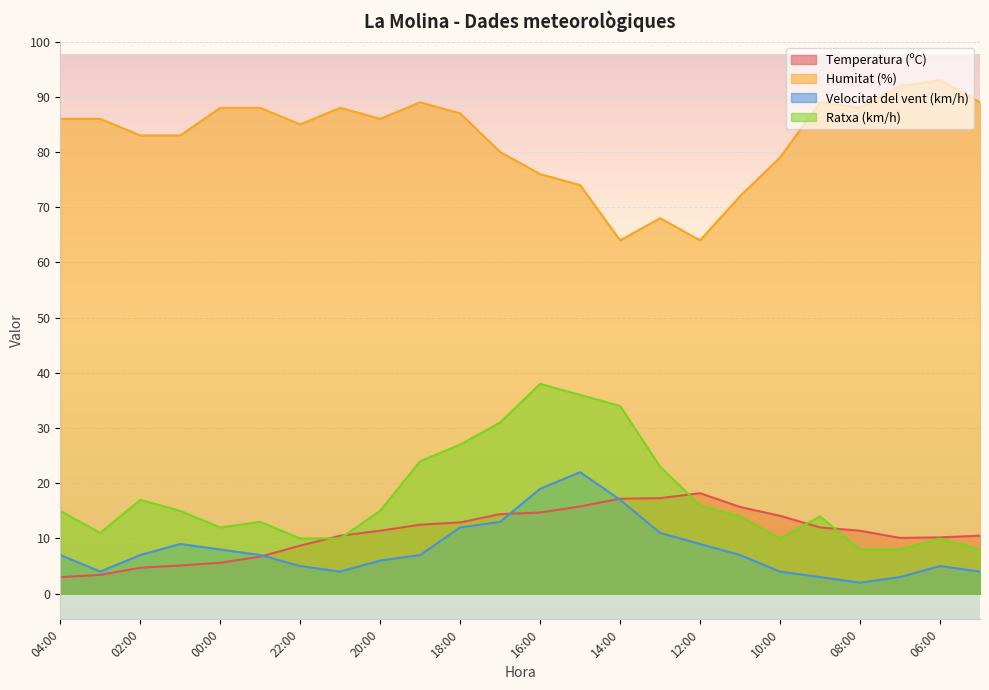

At how many categories does at least one series exceed 28?

24